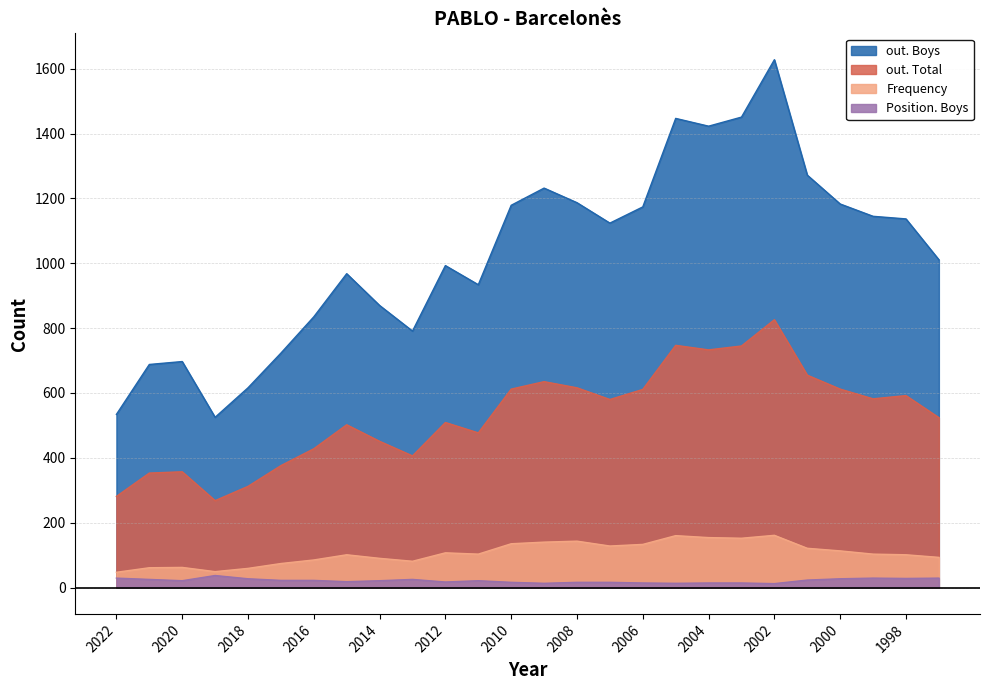

Which category has the lowest value in the Frequency series?

2022